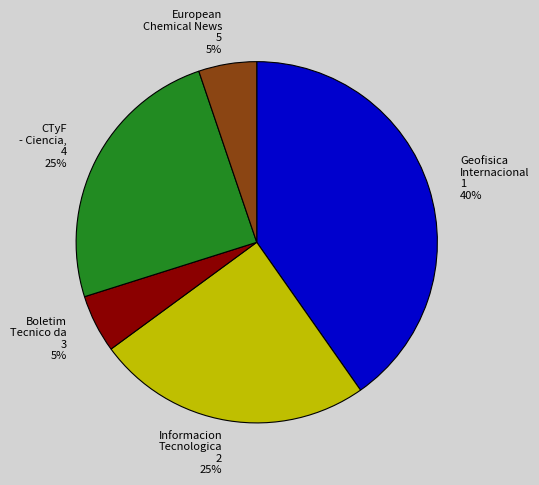

Is there a majority slice in this chart?

No